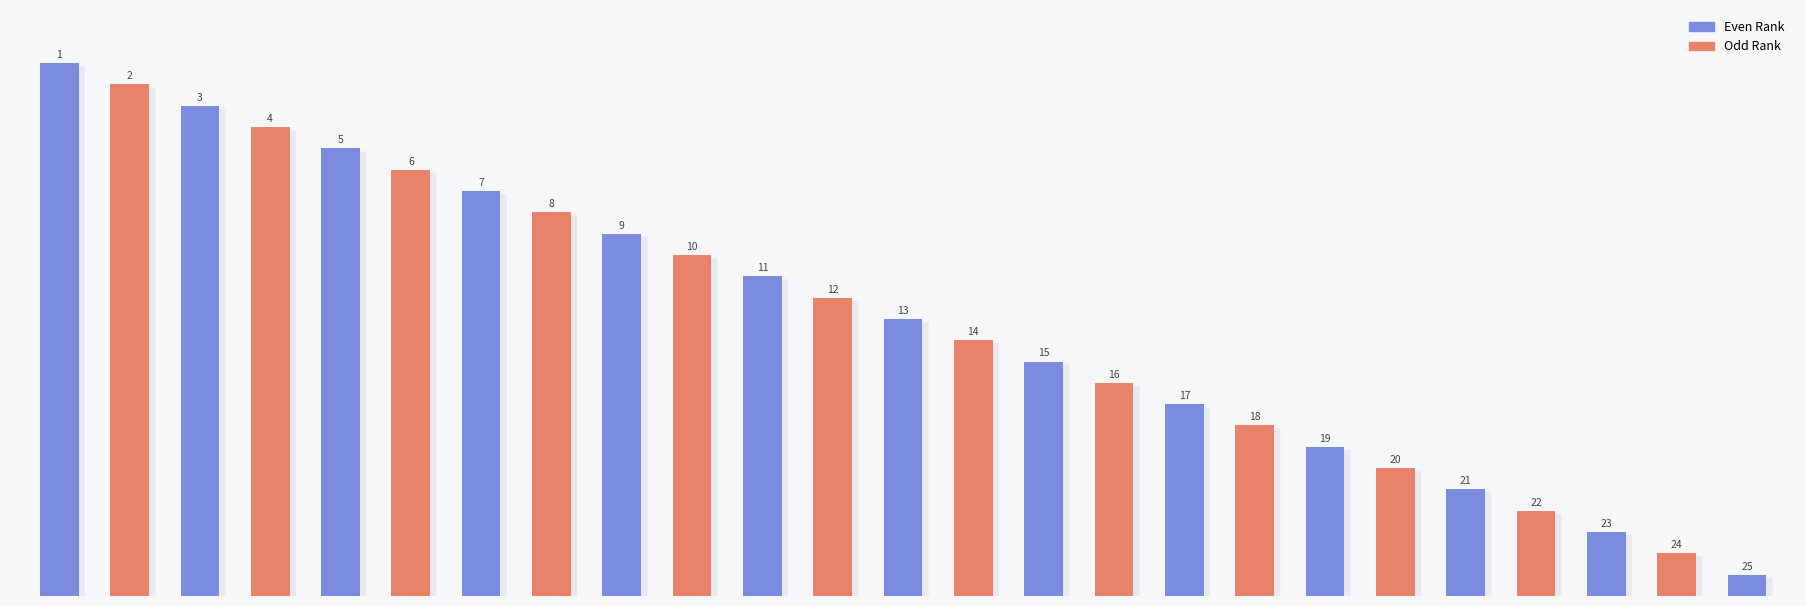

What position from the left is Fifth Harmony?

3